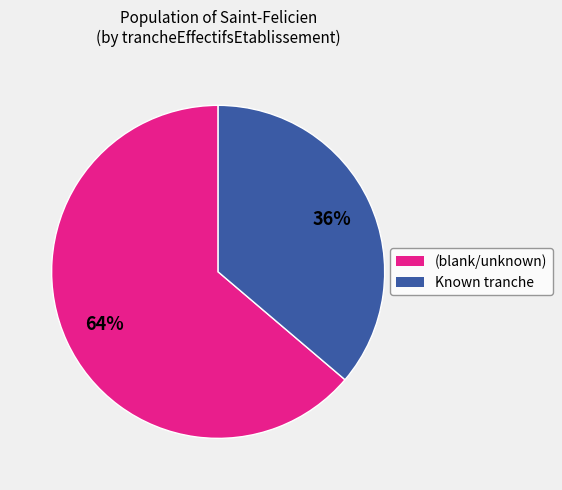

To the nearest percent, what is the average slice percentage?

50%